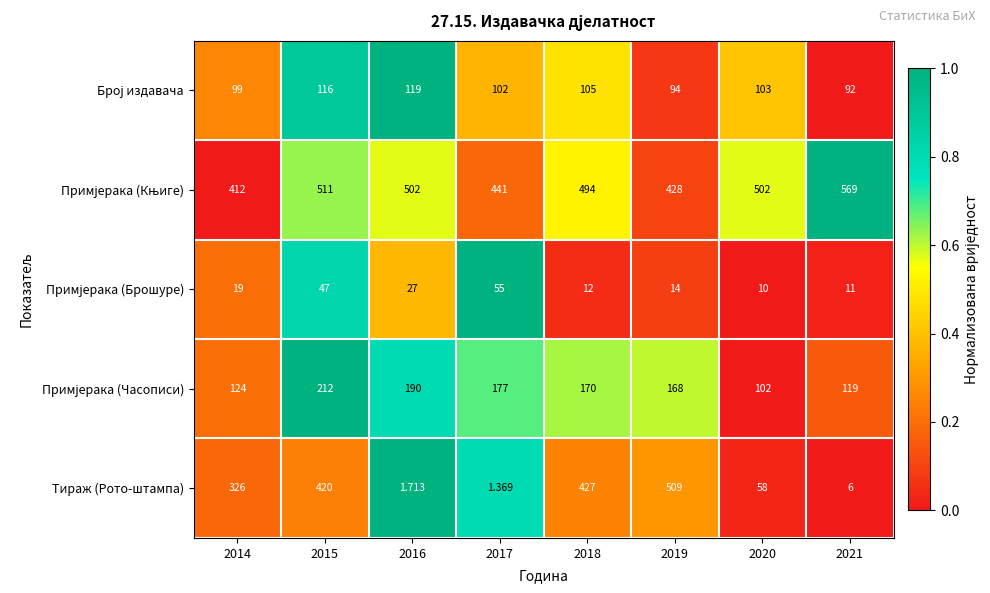

Which series has the widest spread of values?

Тираж (Рото-штампа)